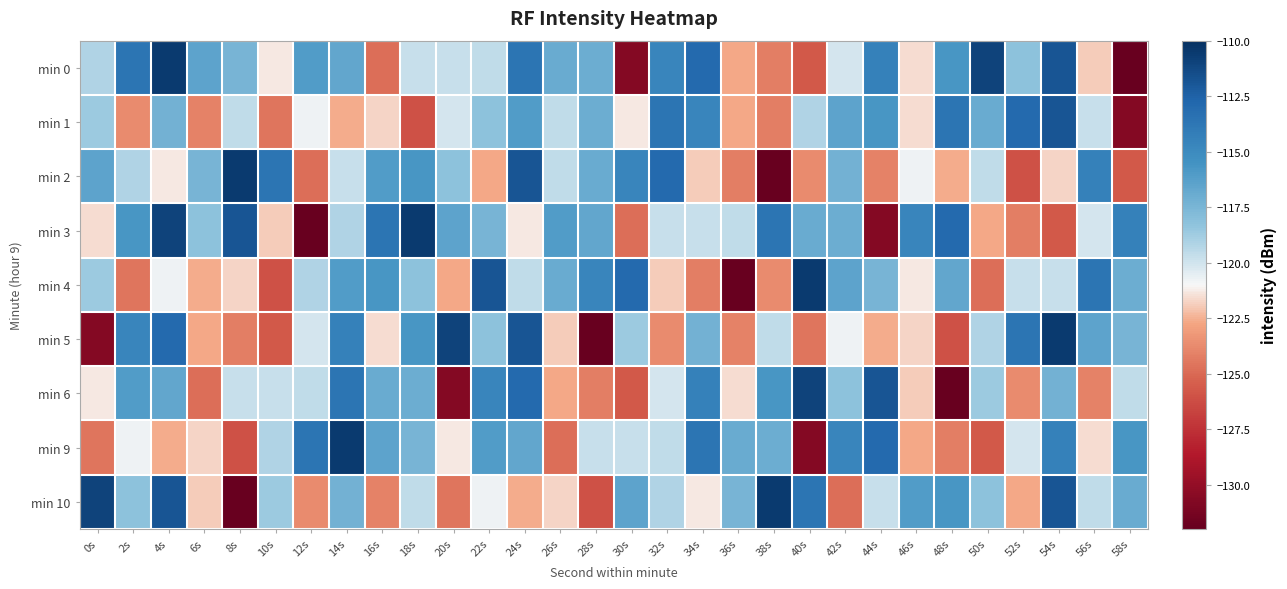

What is the difference between the highest and lowest values at 54s?

15.1